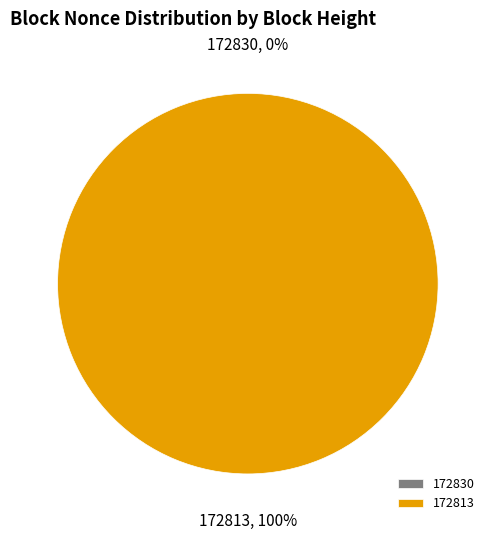

To the nearest percent, what is the combined percentage of 172830 and 172813?

100%